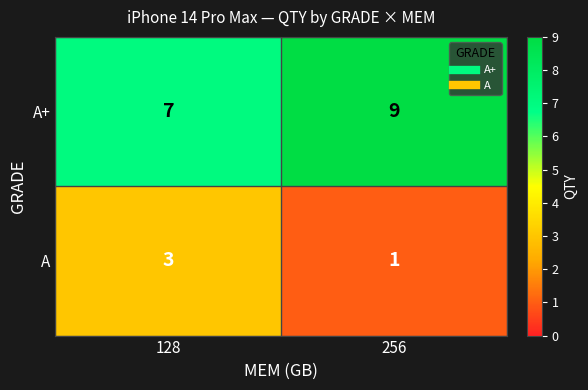

Which series has the largest total across all categories?

A+